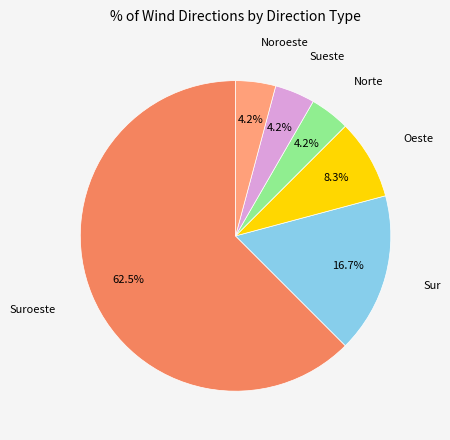

Does any single category account for the majority?

Yes